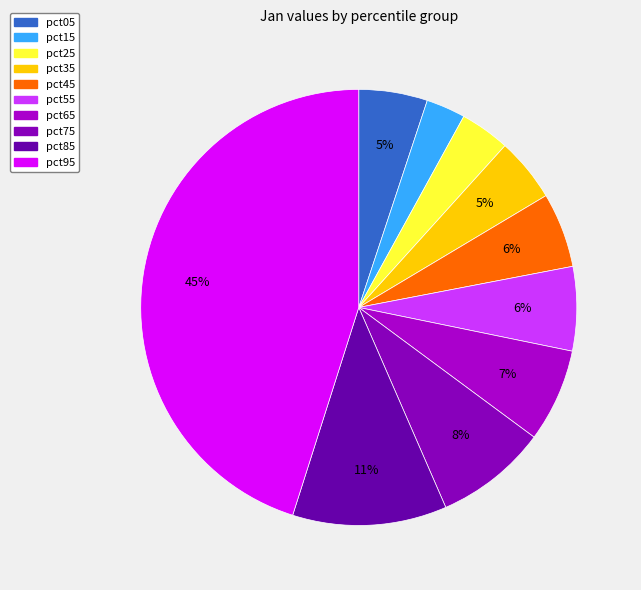

Which slice is the largest?

pct95